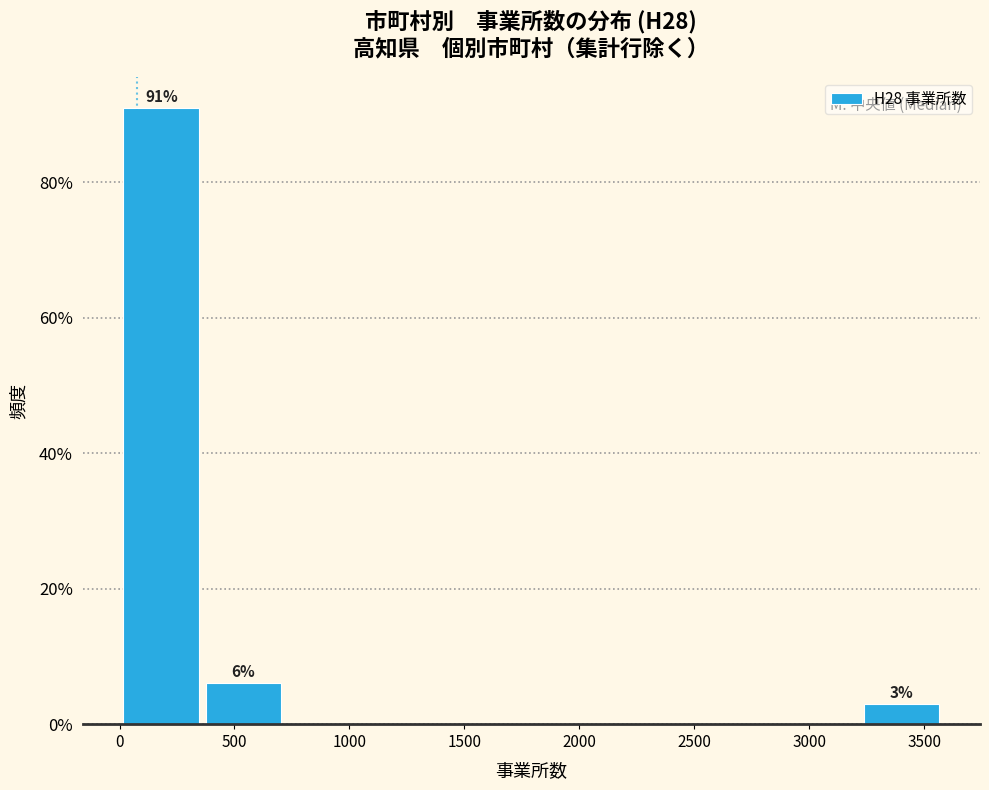

Which range on the x-axis has the tallest bar?

0 to 350